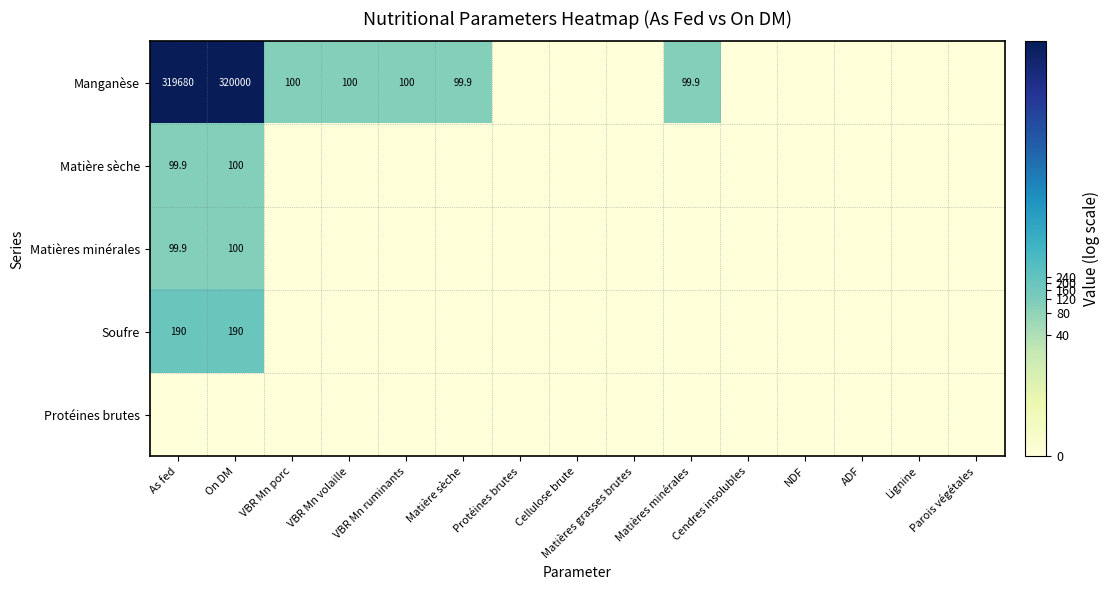

Is it true that Matières minérales equals 100.0 at On DM?

True